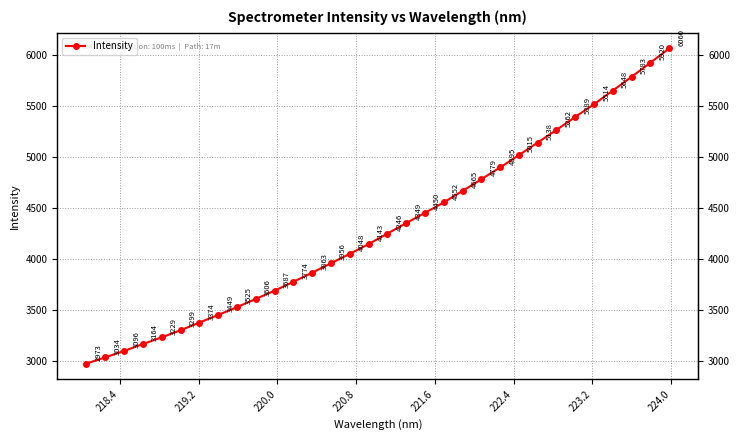

True or false: there are more than 1 points higher than both neighbors.

False